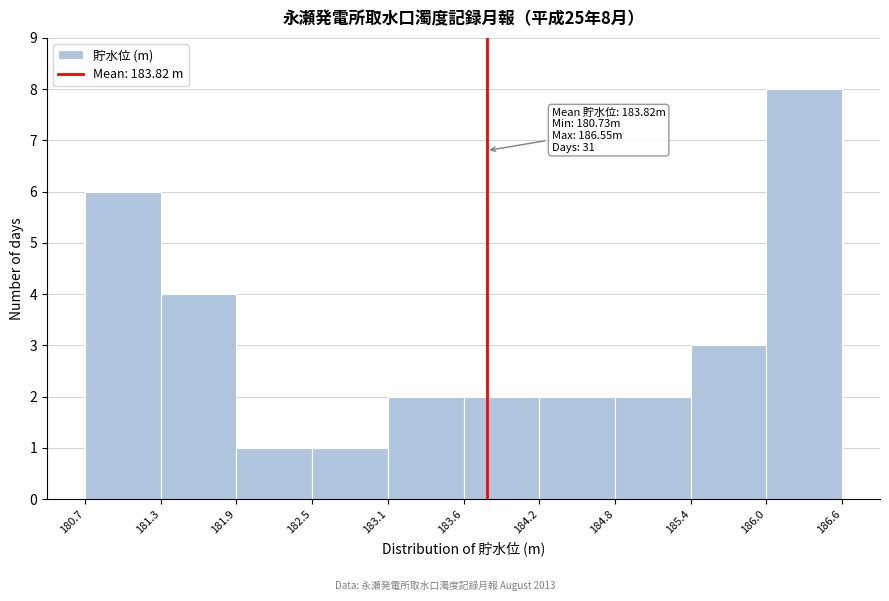

Which range on the x-axis has the tallest bar?

186.0 to 186.6